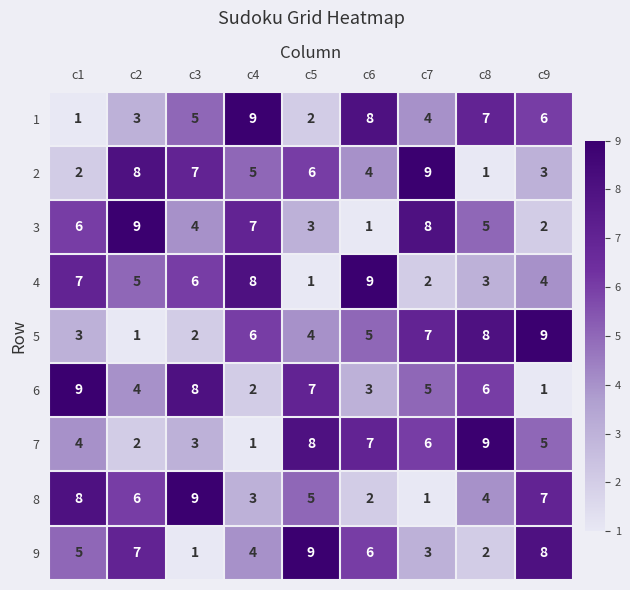

The value of 6 at c5 is 11. True or false?

False